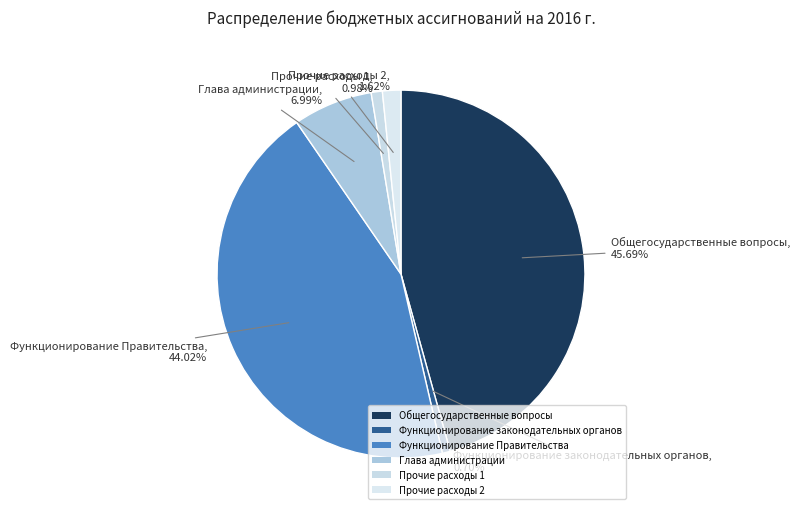

True or false: Общегосударственные вопросы accounts for 46% of the total.

True